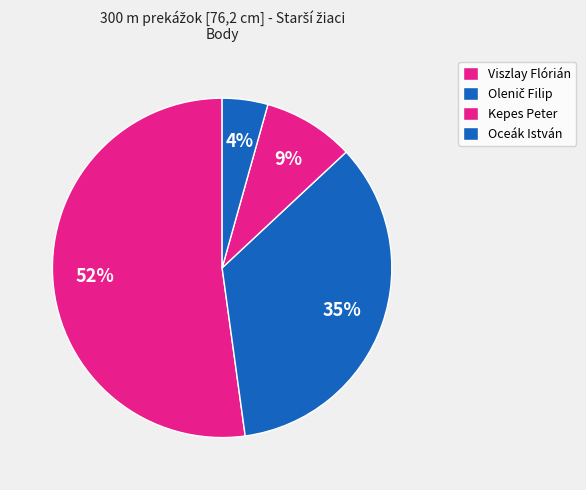

Is Olenič Filip the majority of the pie?

No